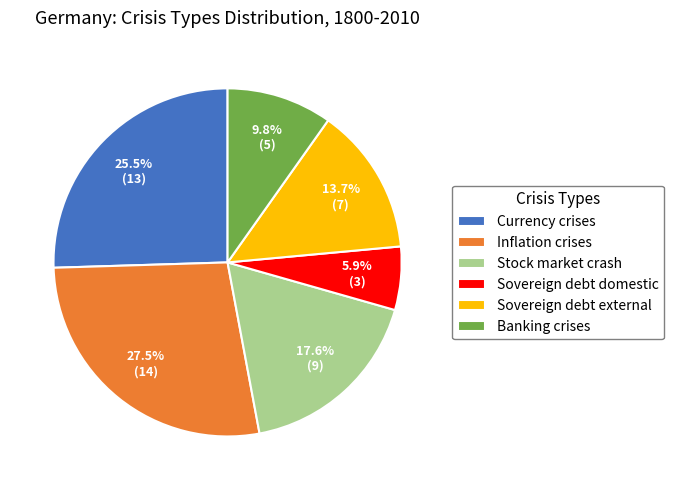

Between Inflation crises and Currency crises, which is larger?

Inflation crises